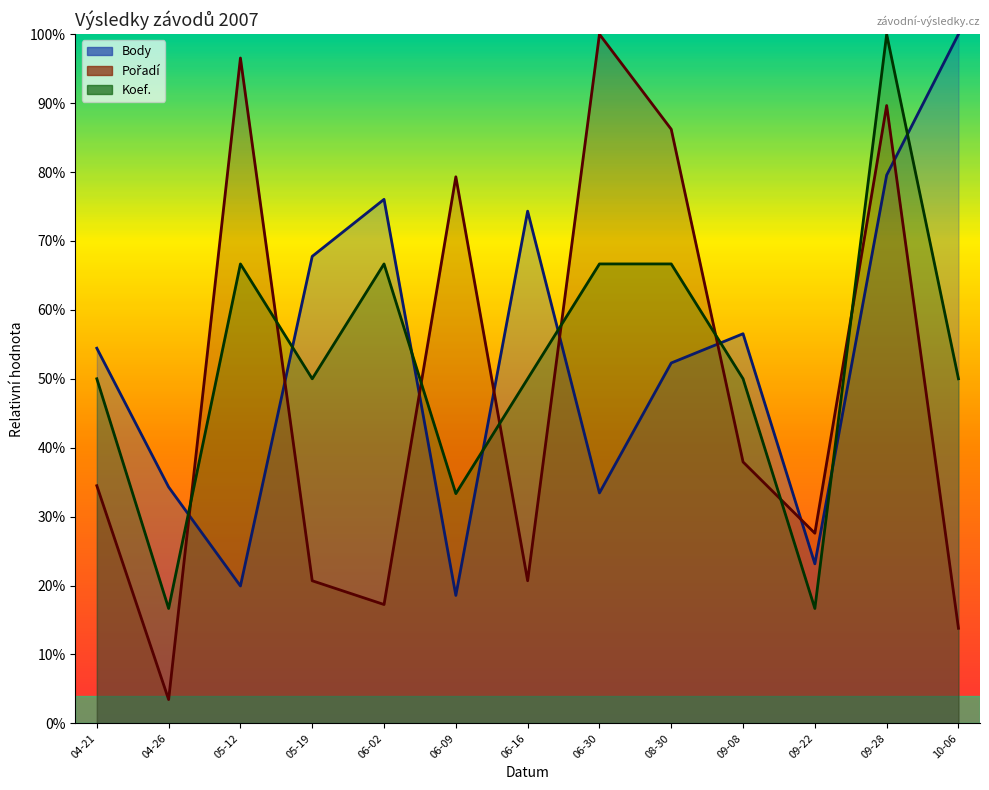

The value of Pořadí at 06-30 is 100.0. True or false?

True